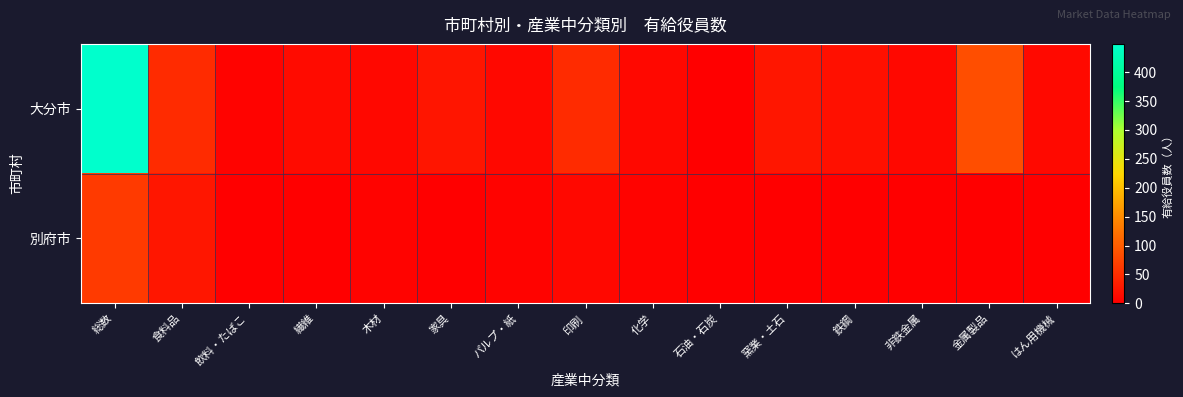

How many distinct data groups are displayed?

2